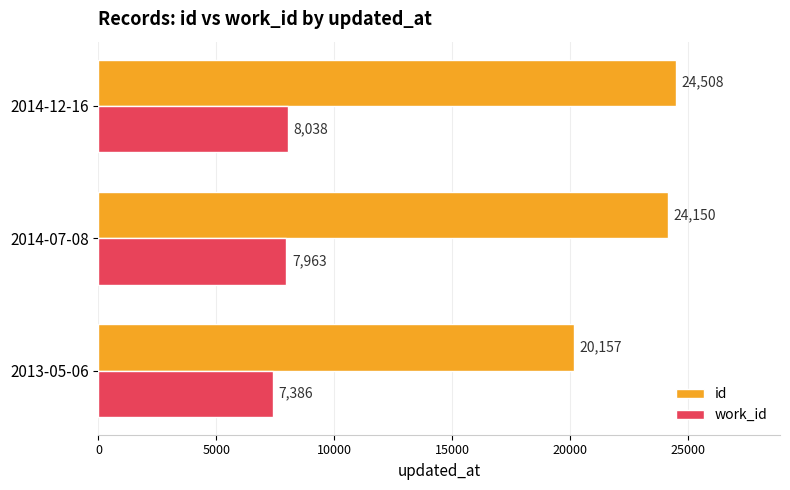

True or false: work_id has a value of 2633 at 2014-12-16.

False